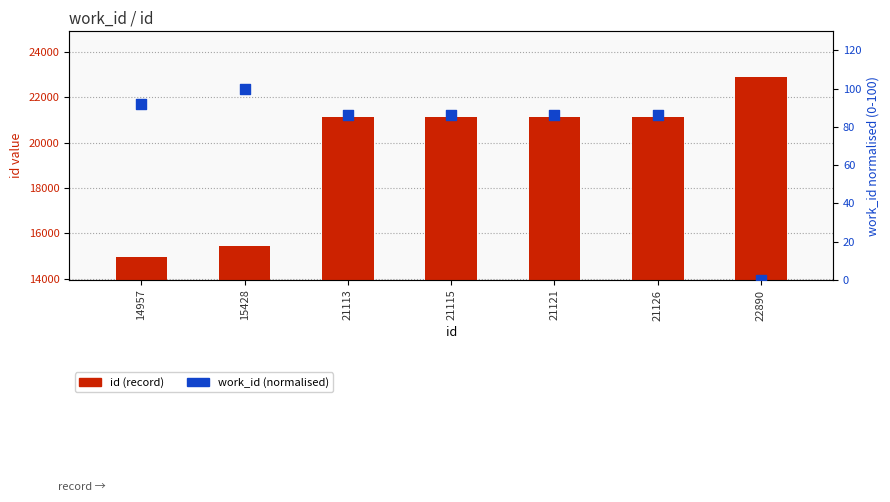

Is the value of id (record) at 21113 greater than the value of work_id (normalised) at 15428?

Yes